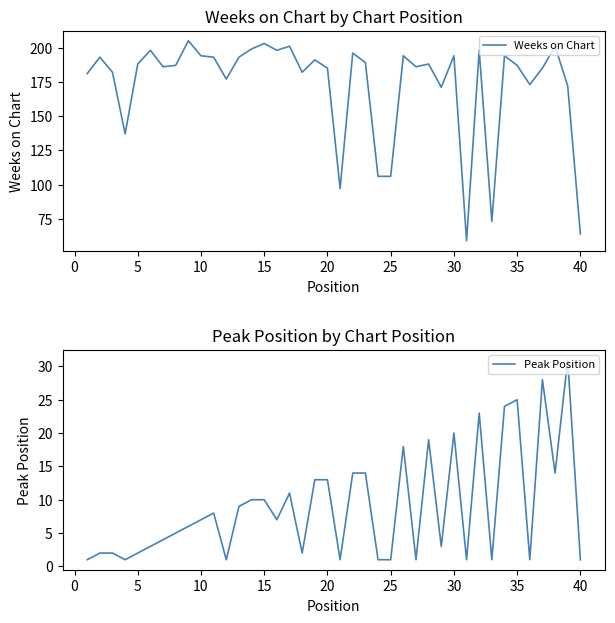

What is the total value across all series at 35?

211